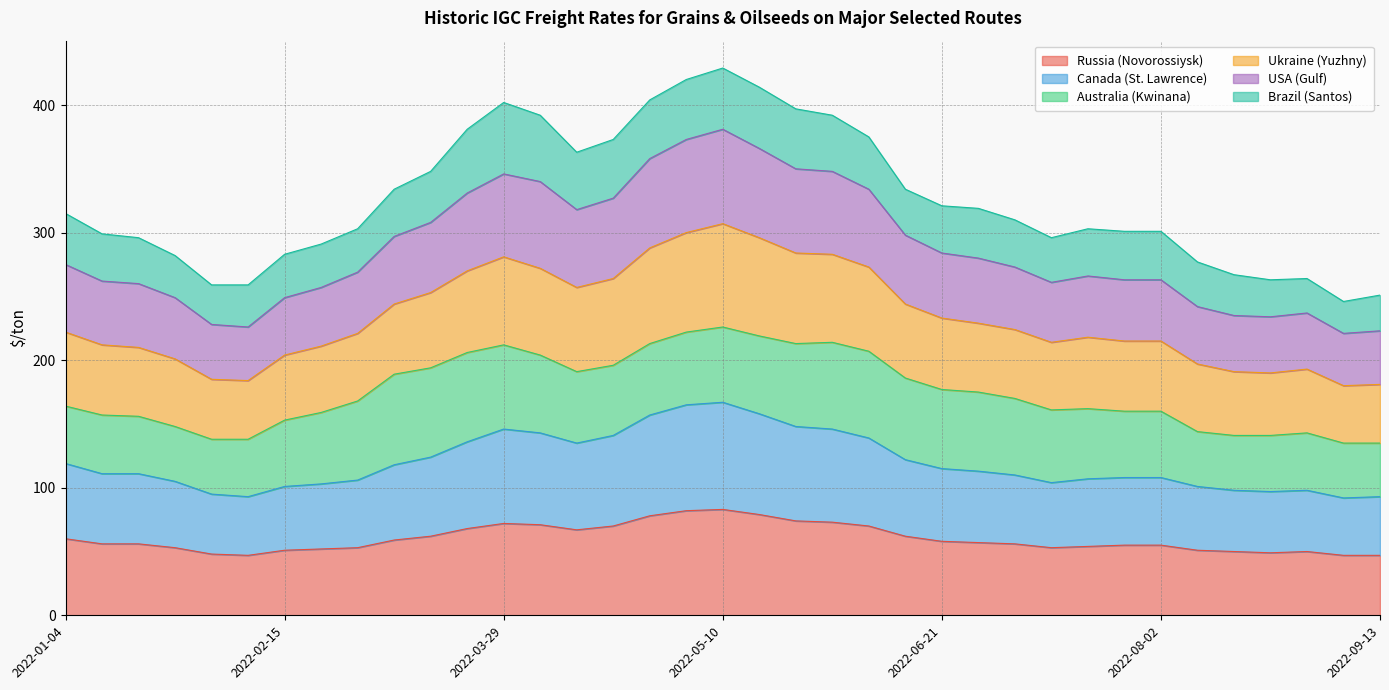

What is the lowest value of the Russia (Novorossiysk) series?

47